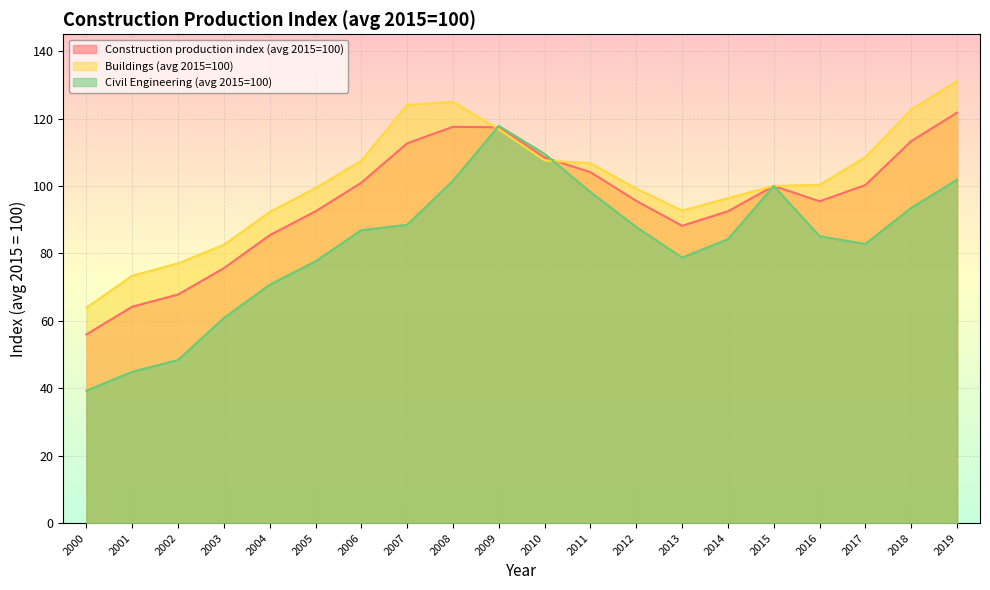

What is the difference between the maximum and minimum values in the Construction production index (avg 2015=100) series?

65.8